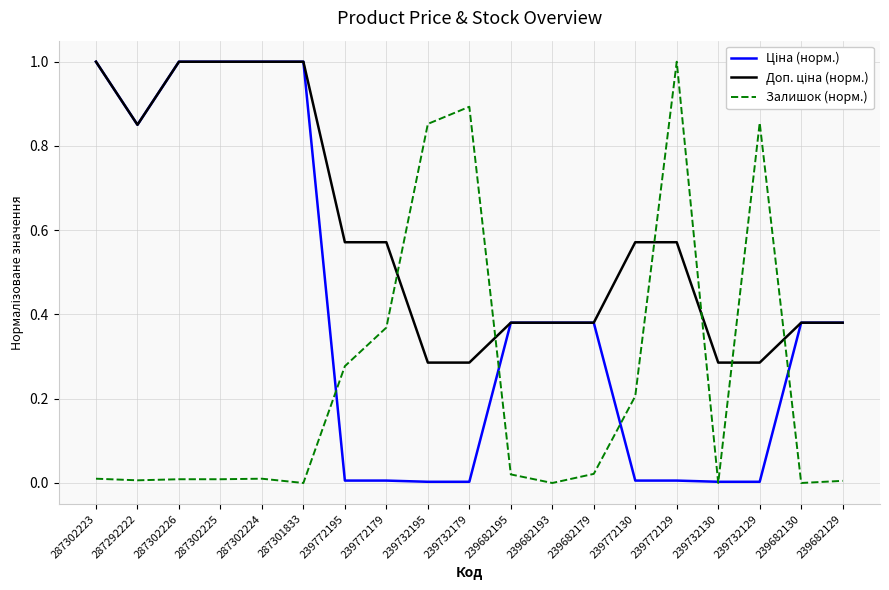

What is the greatest value displayed?

1.0